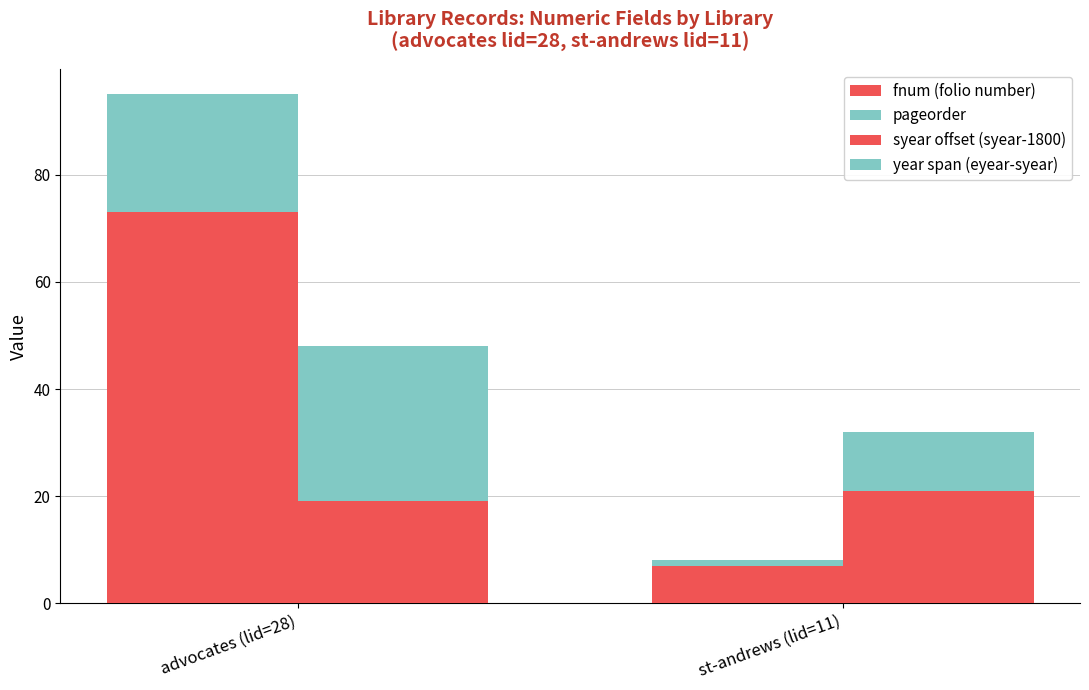

Between advocates (lid=28) and st-andrews (lid=11), which series saw the biggest shift?

fnum (folio number)